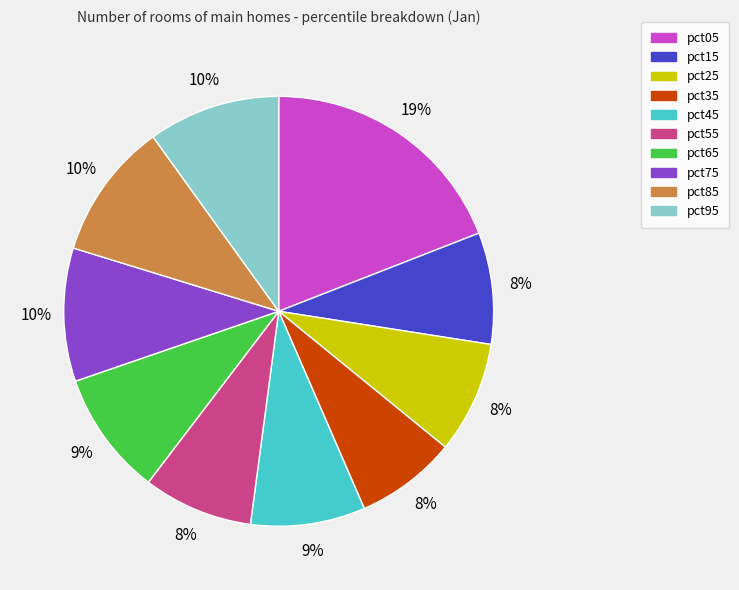

Is the sum of pct35 and pct95 greater than half?

No